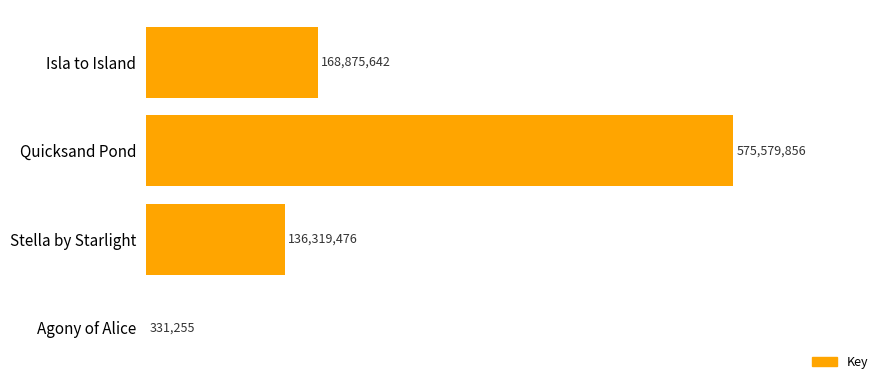

Which category has the highest value across all series?

Quicksand Pond